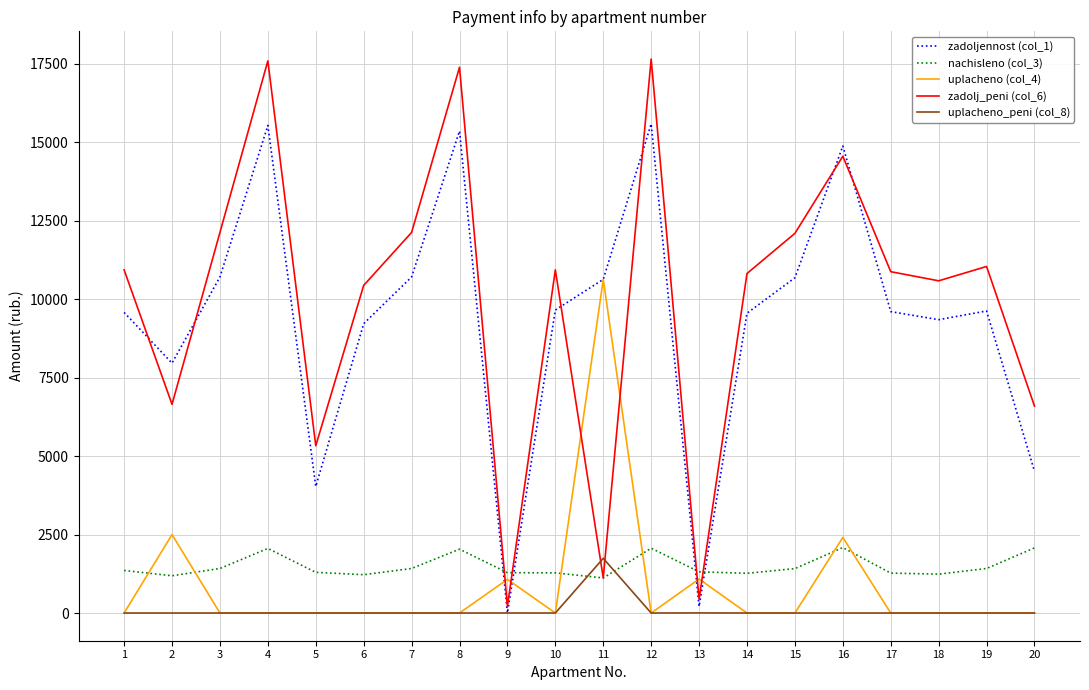

Between which two adjacent categories do zadolj_peni (col_6) and zadoljennost (col_1) first intersect?

1 and 2